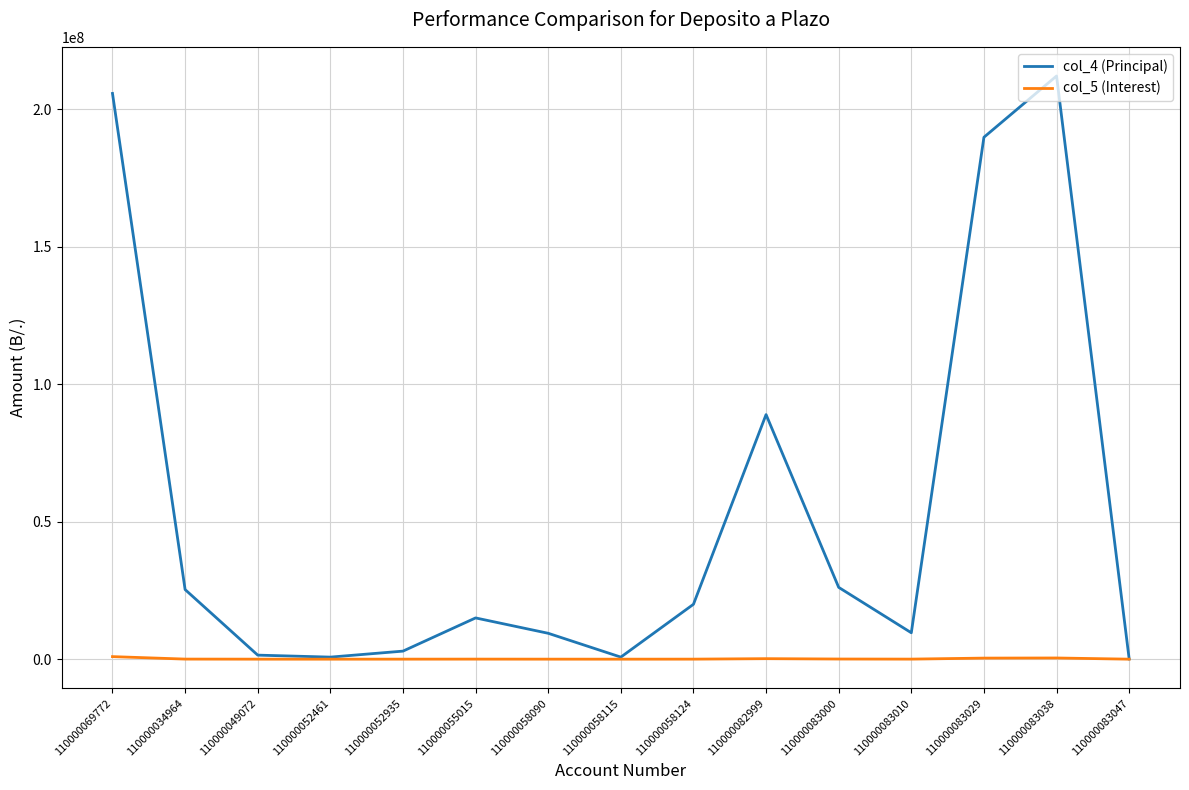

True or false: col_4 (Principal) has a value of 1468558.8 at 110000049072.

True